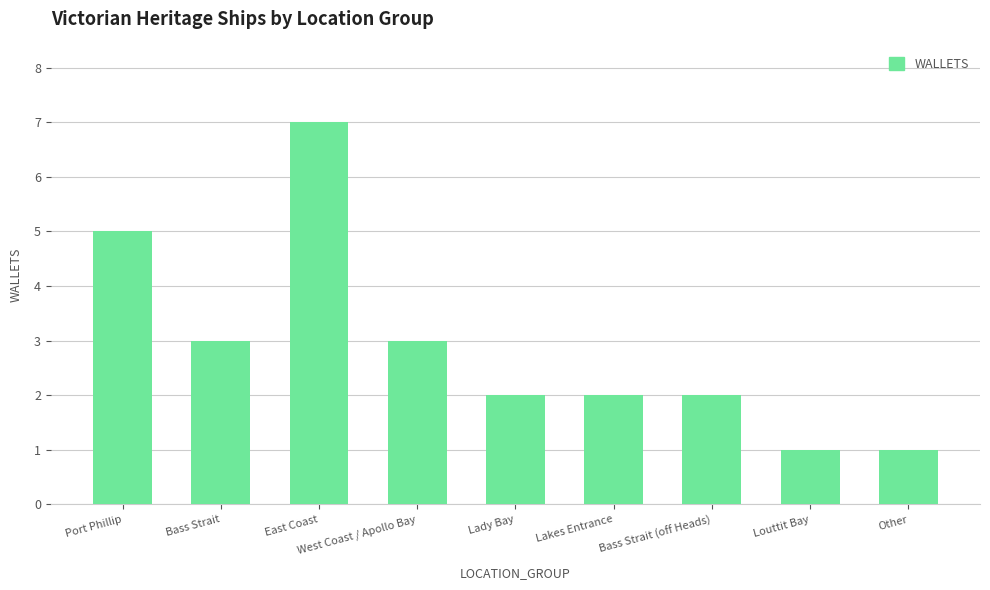

True or false: the data shows 2 at Louttit Bay.

False